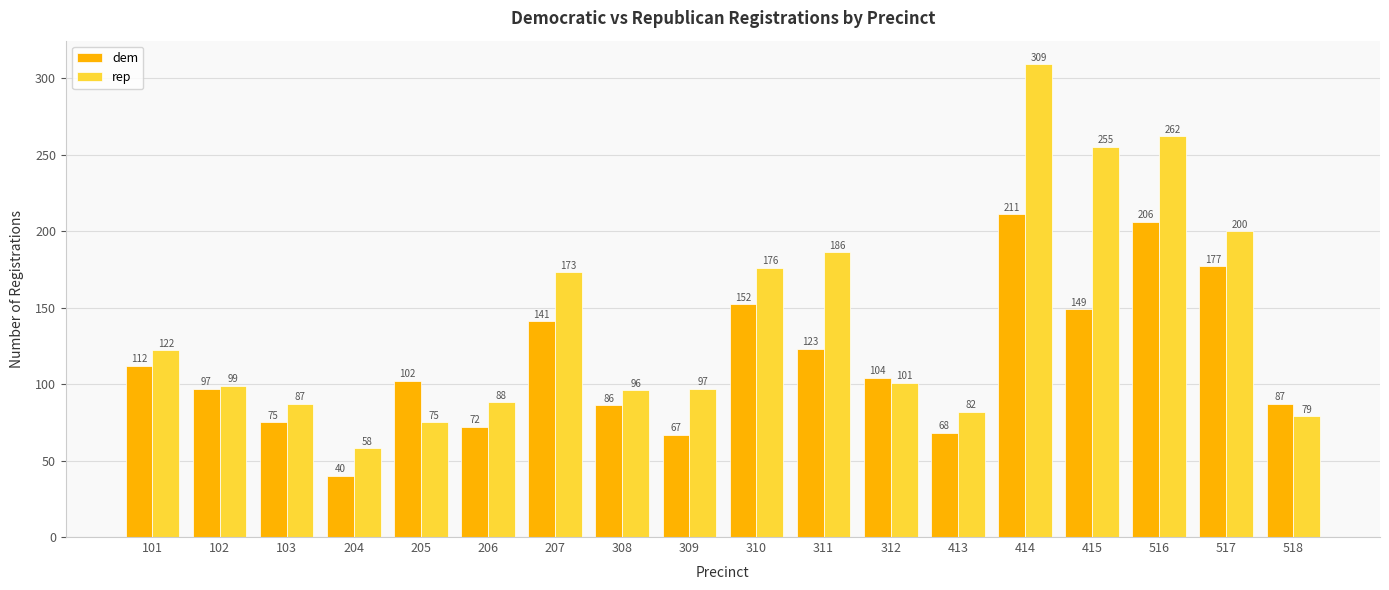

Does the chart contain any negative values?

No